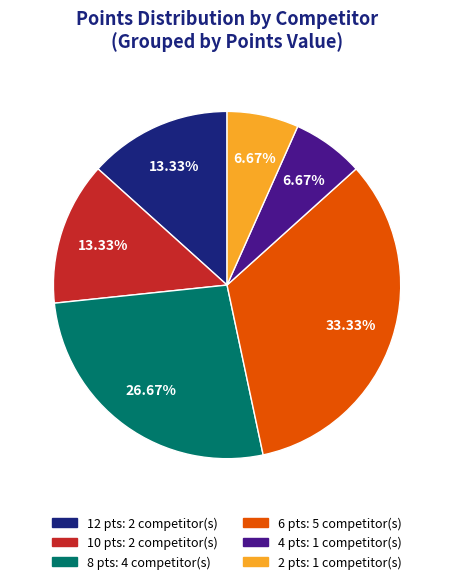

Is there a majority slice in this chart?

No